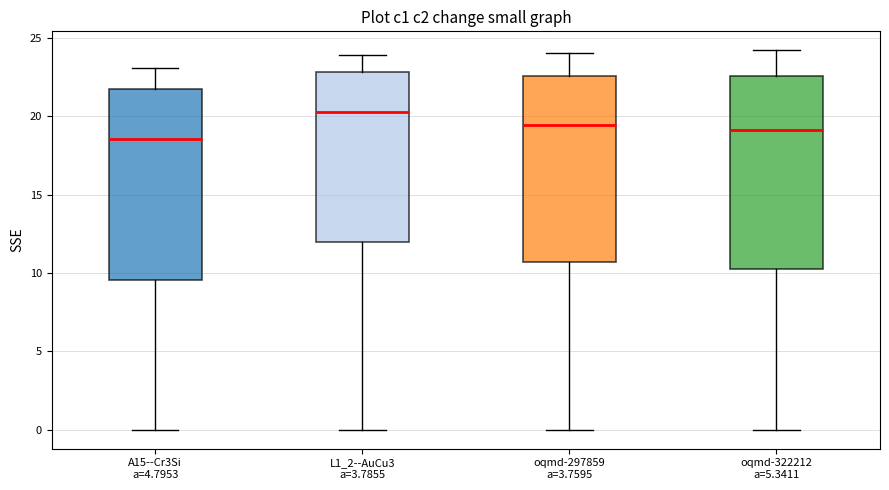

Which box has the lowest median line?

A15--Cr3Si a=4.7953